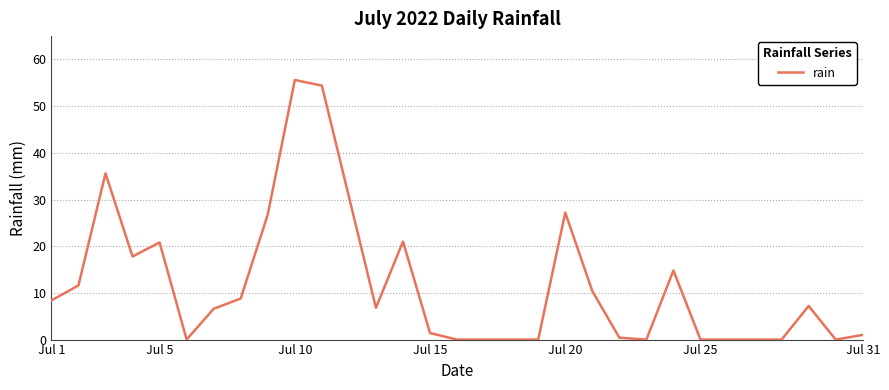

What is the greatest value displayed?

55.6